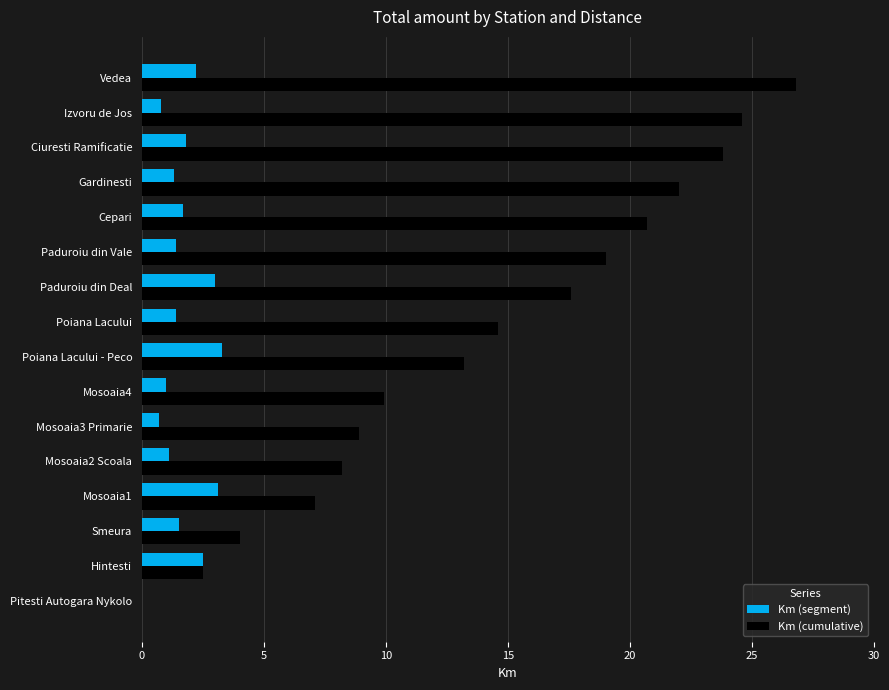

Count the number of categories in the chart.

16